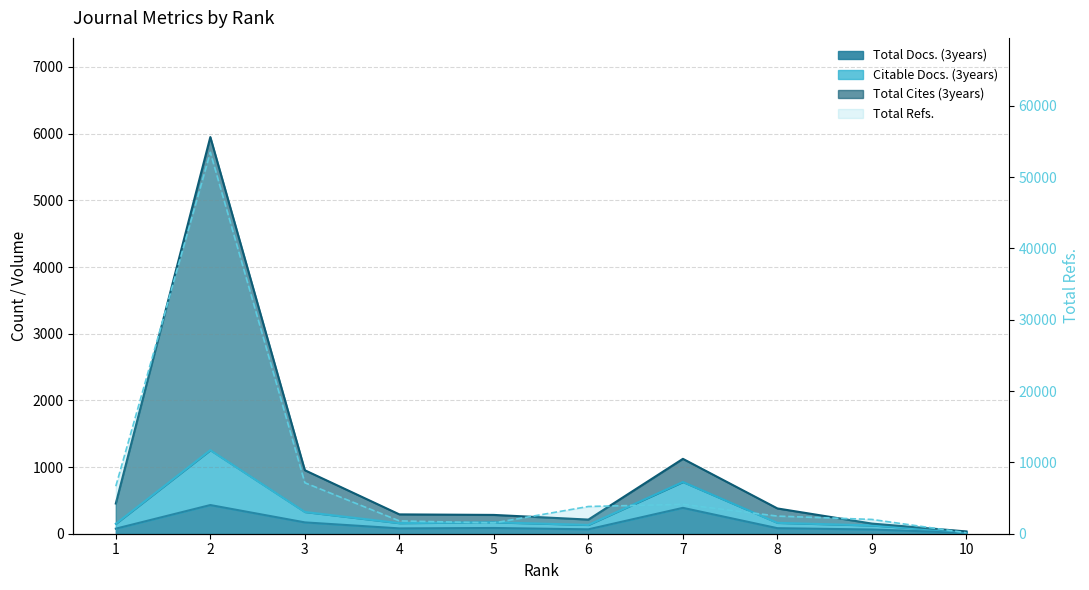

True or false: Total Refs. has a value of 4119 at 7.

True